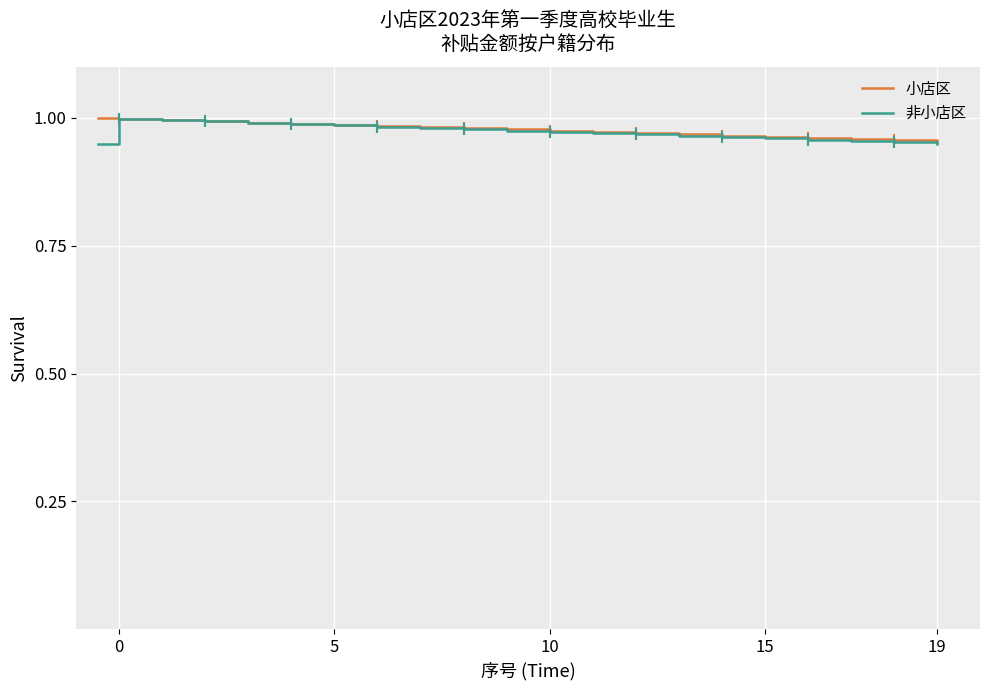

True or false: 非小店区 and 小店区 intersect in this chart.

False